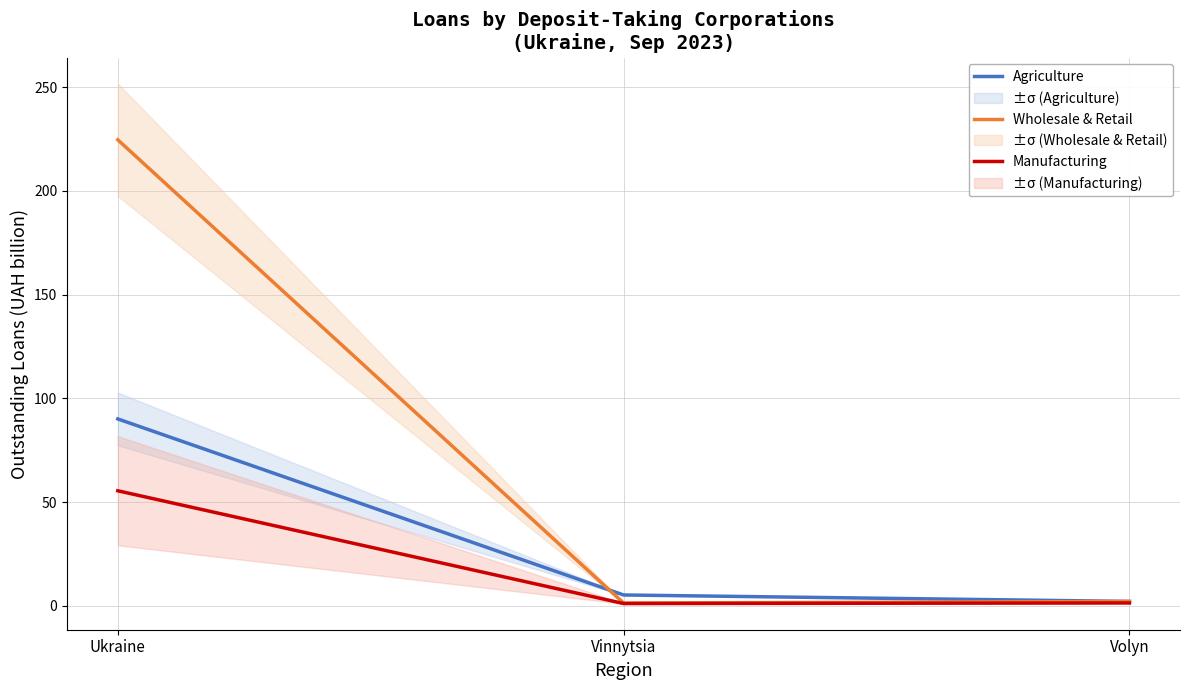

Rank the series by their average value, from highest to lowest.

Wholesale & Retail, Agriculture, Manufacturing